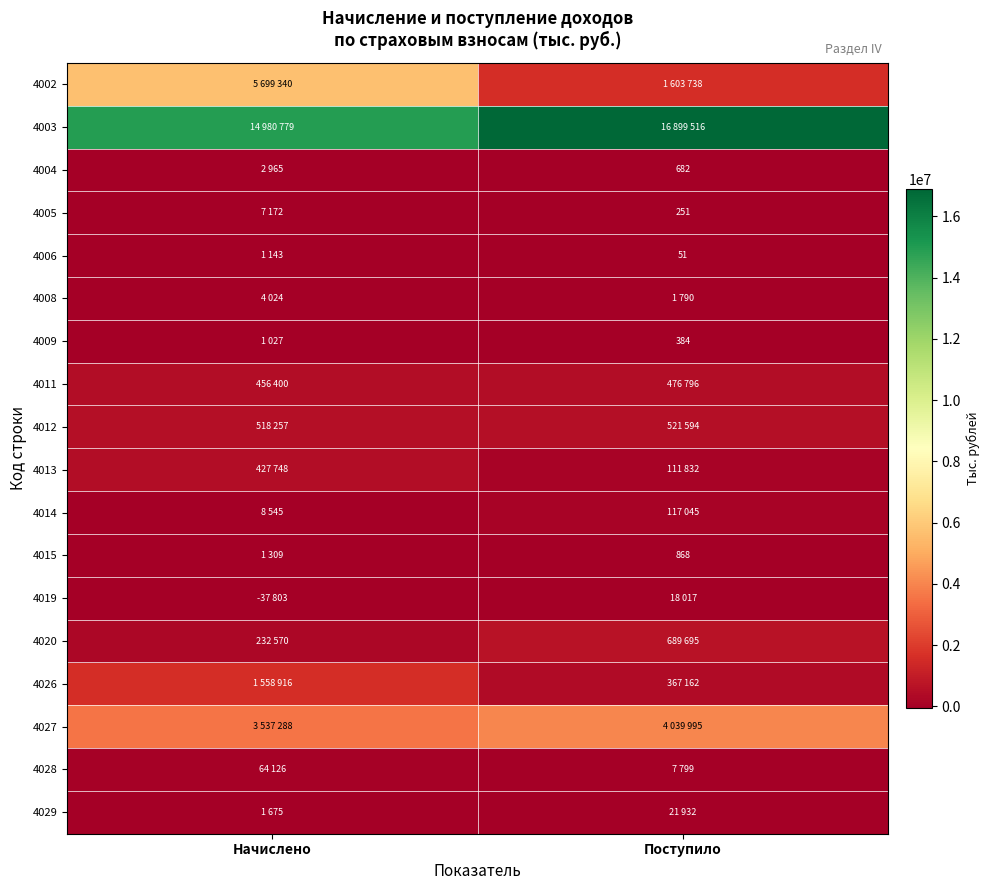

The value of 4005 at Поступило is 54. True or false?

False